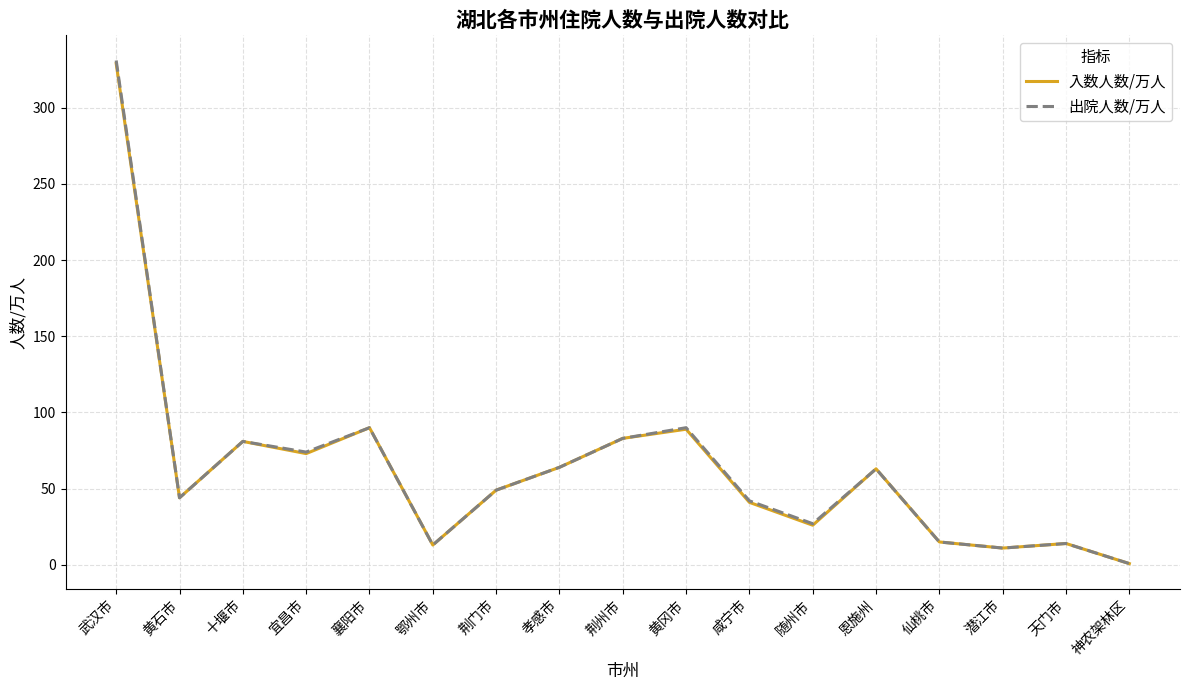

What is the total value across all series at 咸宁市?

83.0